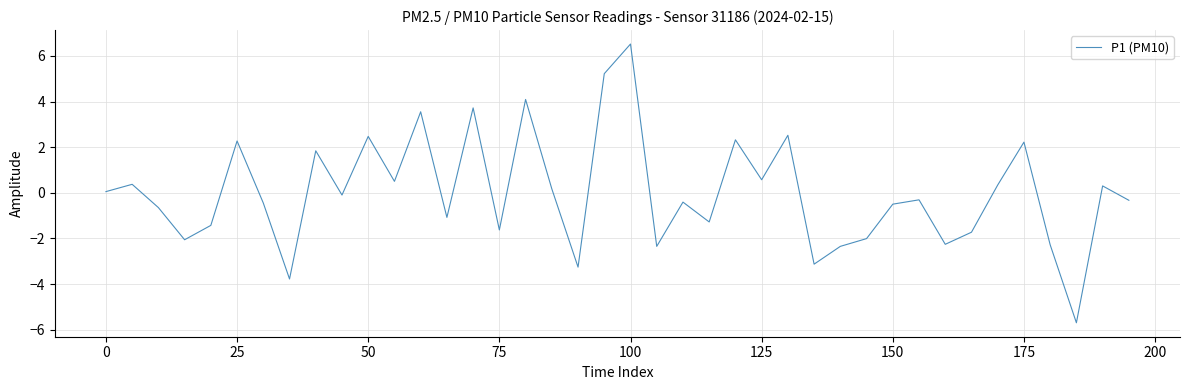

What is the smallest value displayed?

-5.7